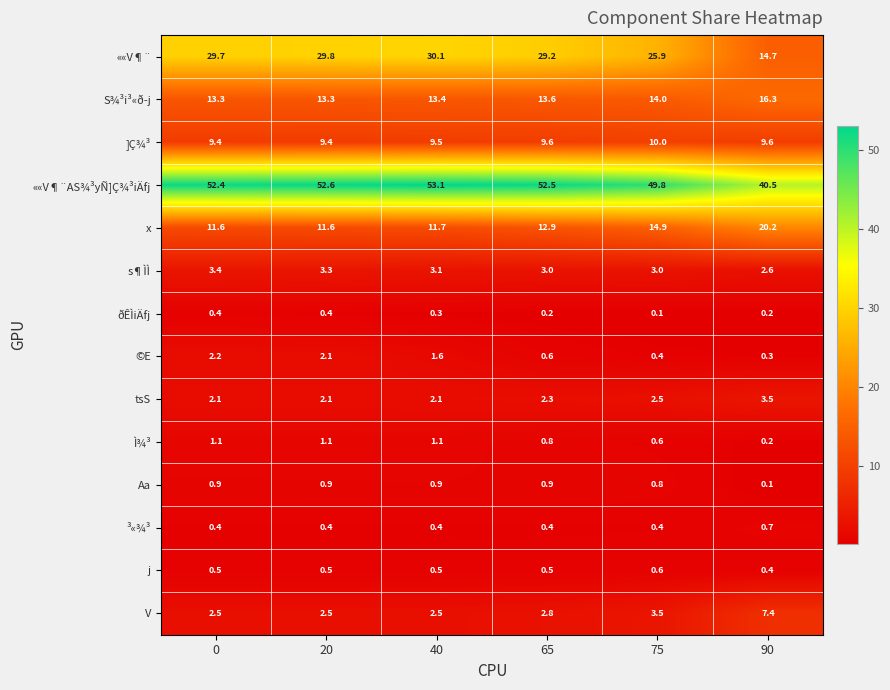

At which label does x first exceed 12?

65